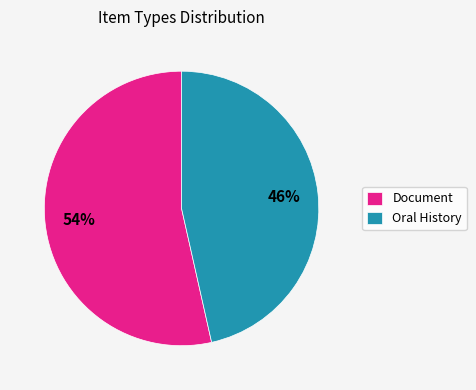

What is the smallest slice in the pie chart?

Oral History